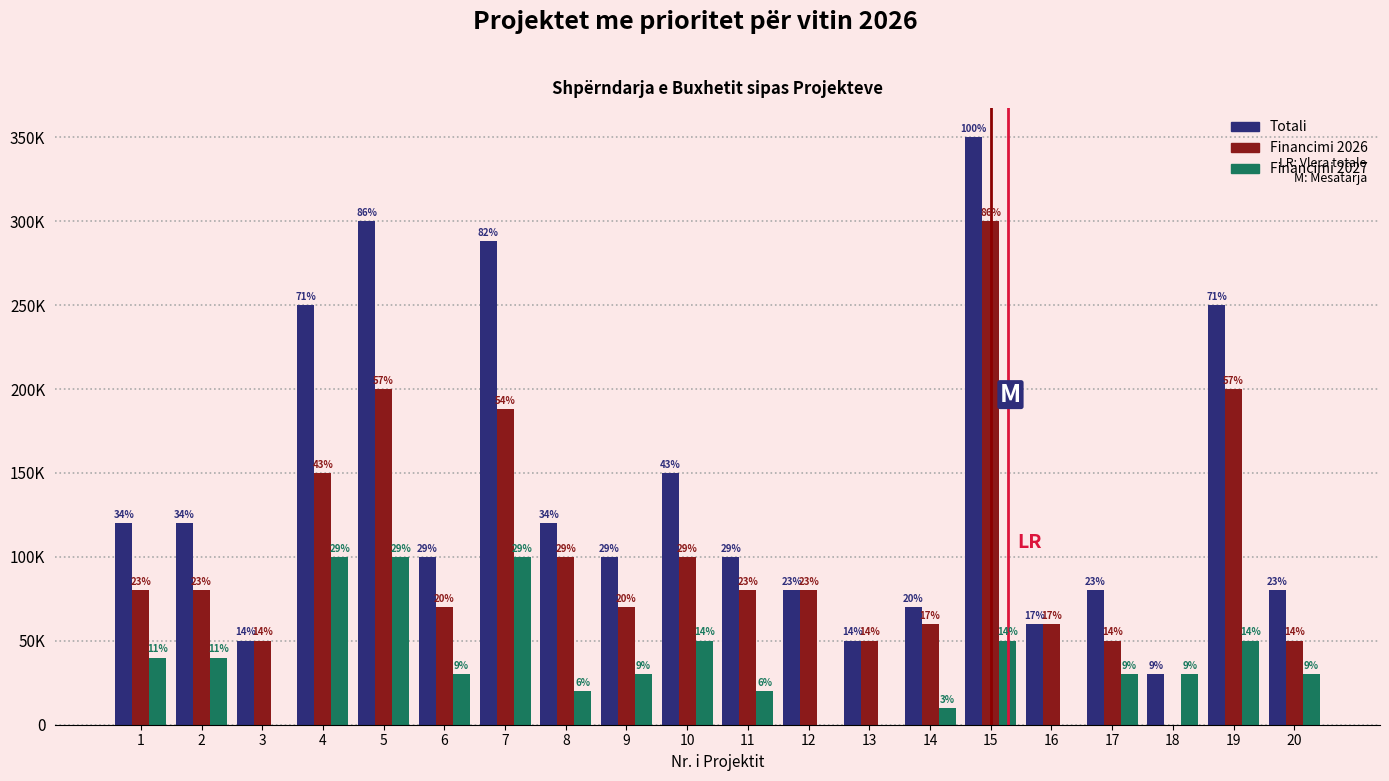

What are all the series names shown in the legend?

Totali, Financimi 2026, Financimi 2027